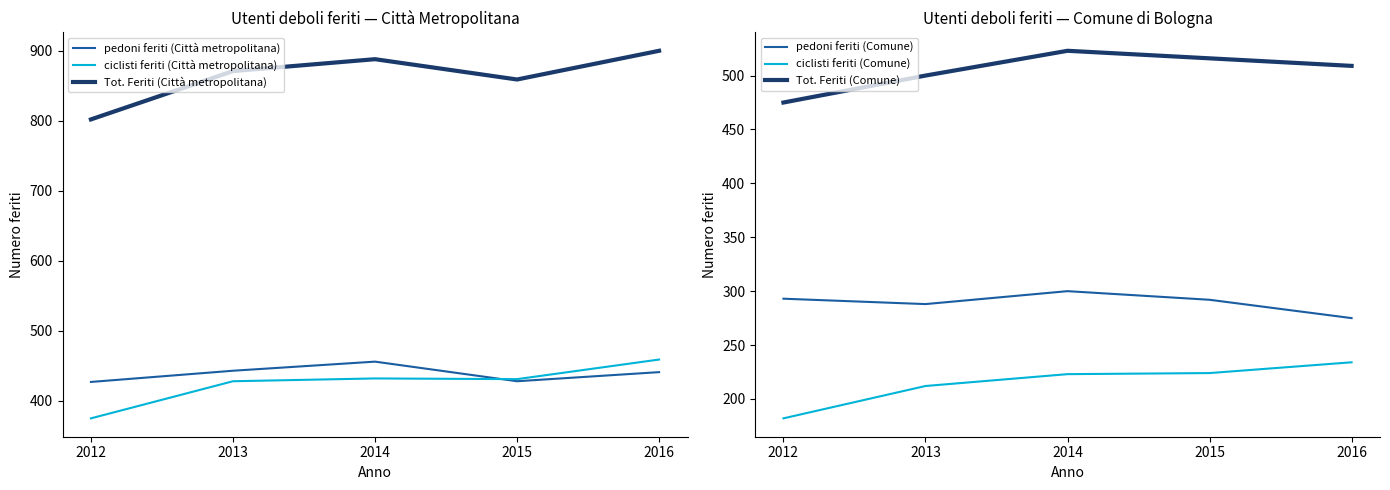

How many series are shown in this chart?

6